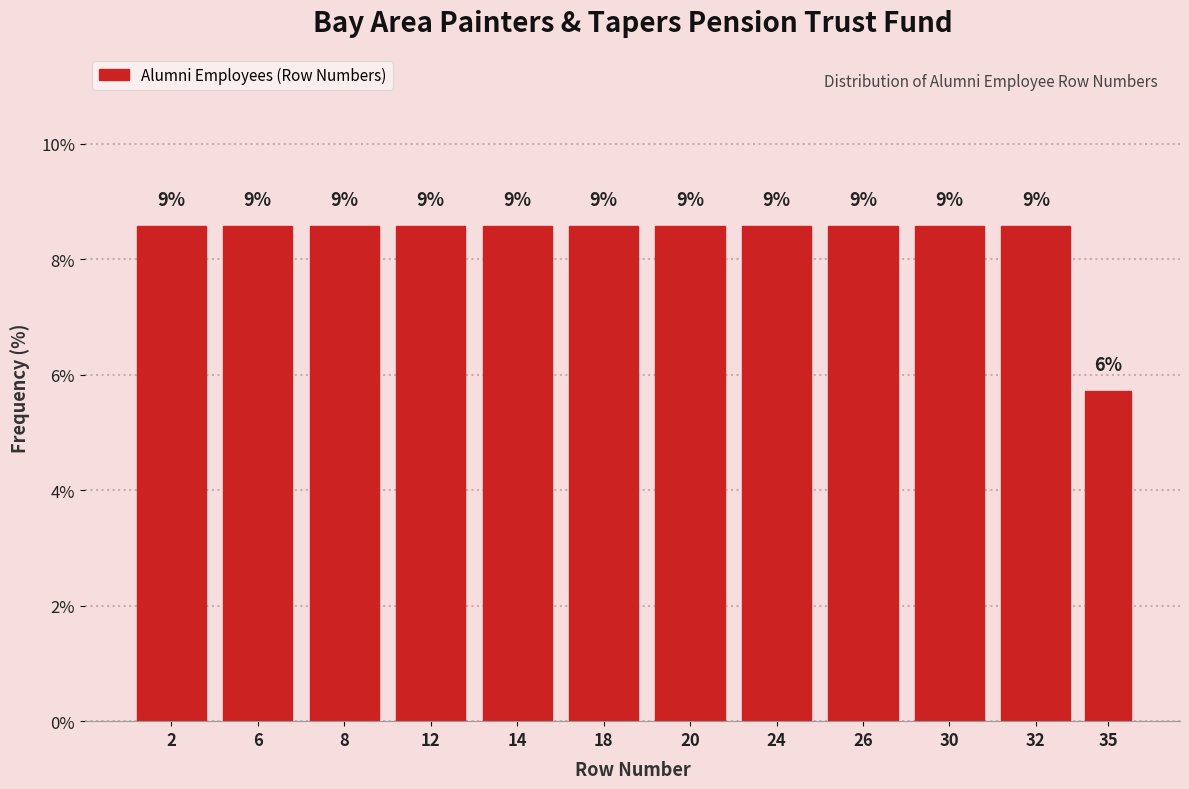

Are the bars horizontal?

No